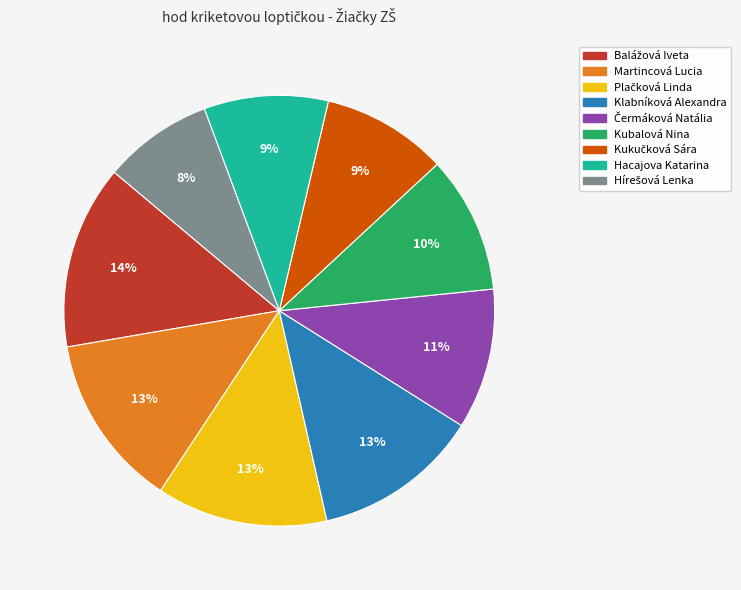

The Hacajova Katarina slice represents 23% of the pie. True or false?

False